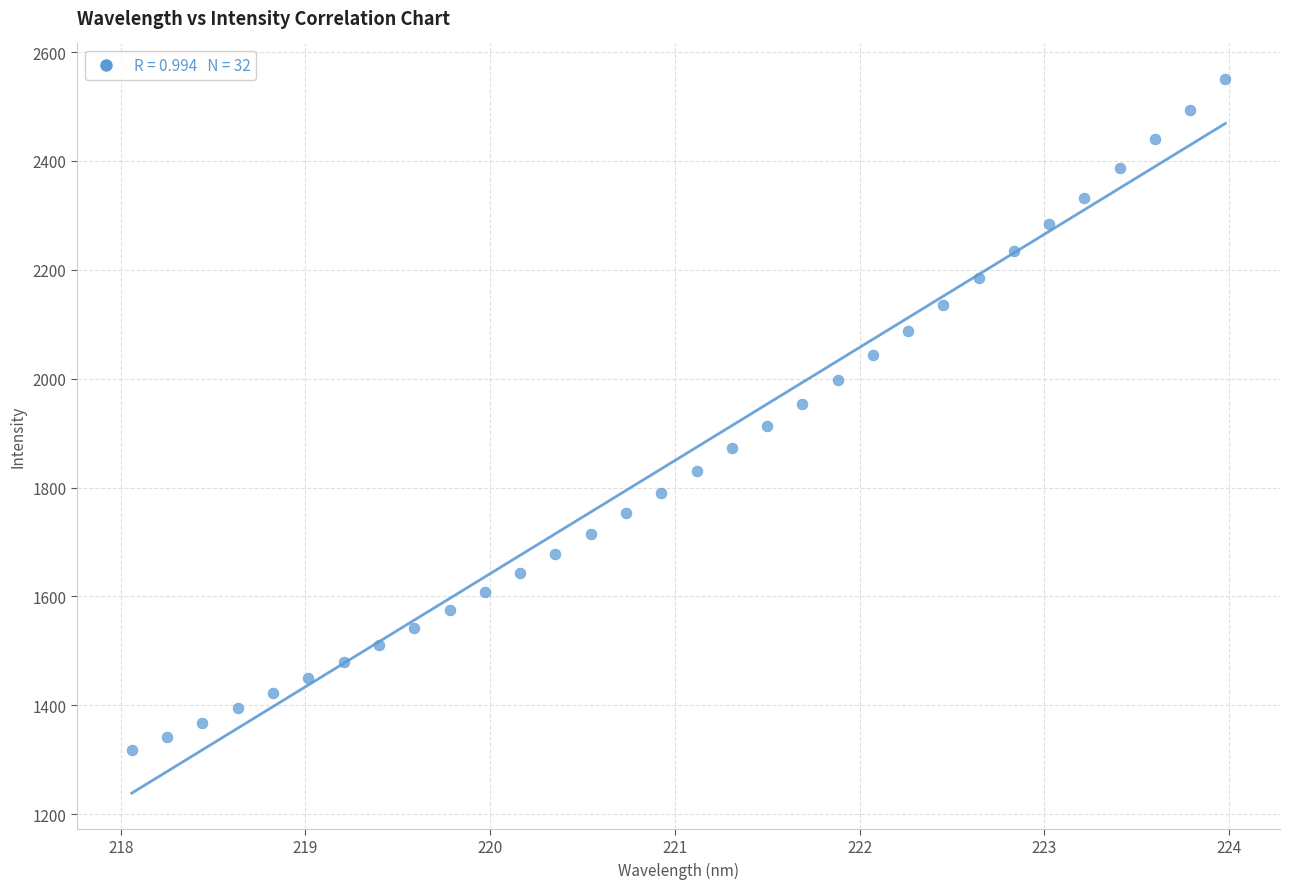

What is the range of Y values (max minus min)?

1233.3